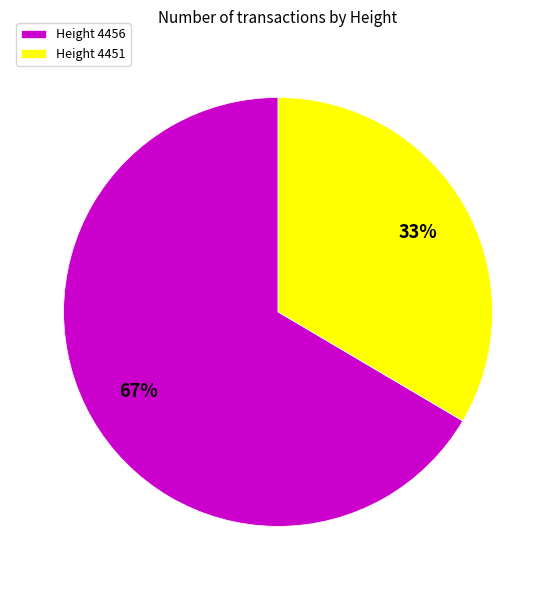

To the nearest percent, what is the average slice percentage?

50%